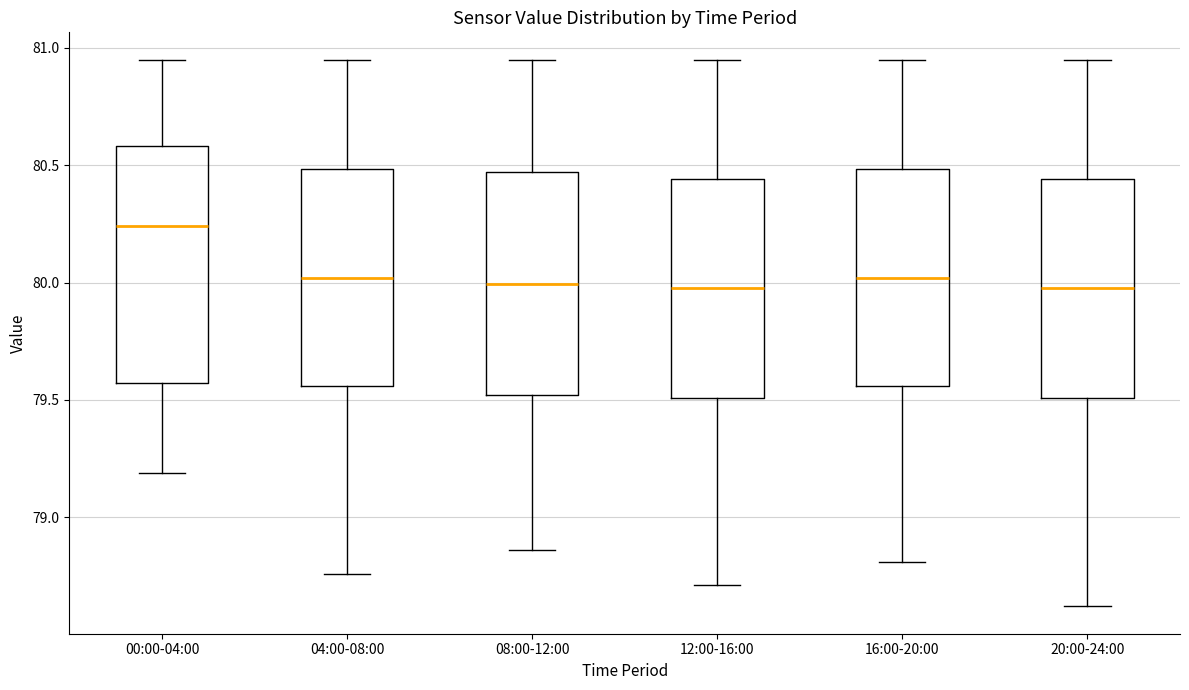

Reading left to right, read every box against the y-axis: the position of its median line, the range the box covers, and the ends of its whiskers. The values are not printed on the chart, so give them approximately, as read against the axis.

00:00-04:00: median 80.25, box 79.55 to 80.60, whiskers 79.20 to 80.95
04:00-08:00: median 80.00, box 79.55 to 80.50, whiskers 78.75 to 80.95
08:00-12:00: median 80.00, box 79.50 to 80.45, whiskers 78.85 to 80.95
12:00-16:00: median 80.00, box 79.50 to 80.45, whiskers 78.70 to 80.95
16:00-20:00: median 80.00, box 79.55 to 80.50, whiskers 78.80 to 80.95
20:00-24:00: median 80.00, box 79.50 to 80.45, whiskers 78.60 to 80.95